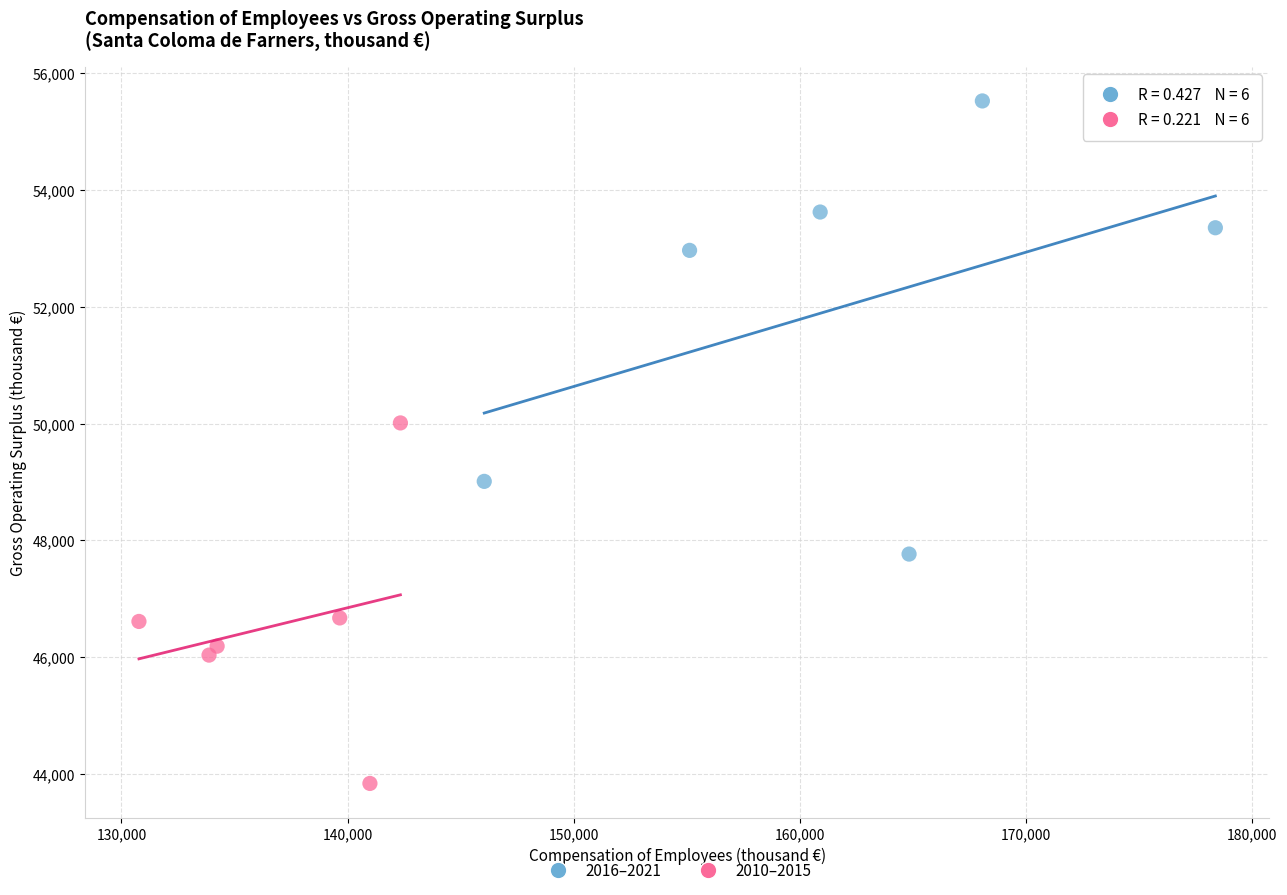

What are all the series names shown in the legend?

2016–2021, 2010–2015